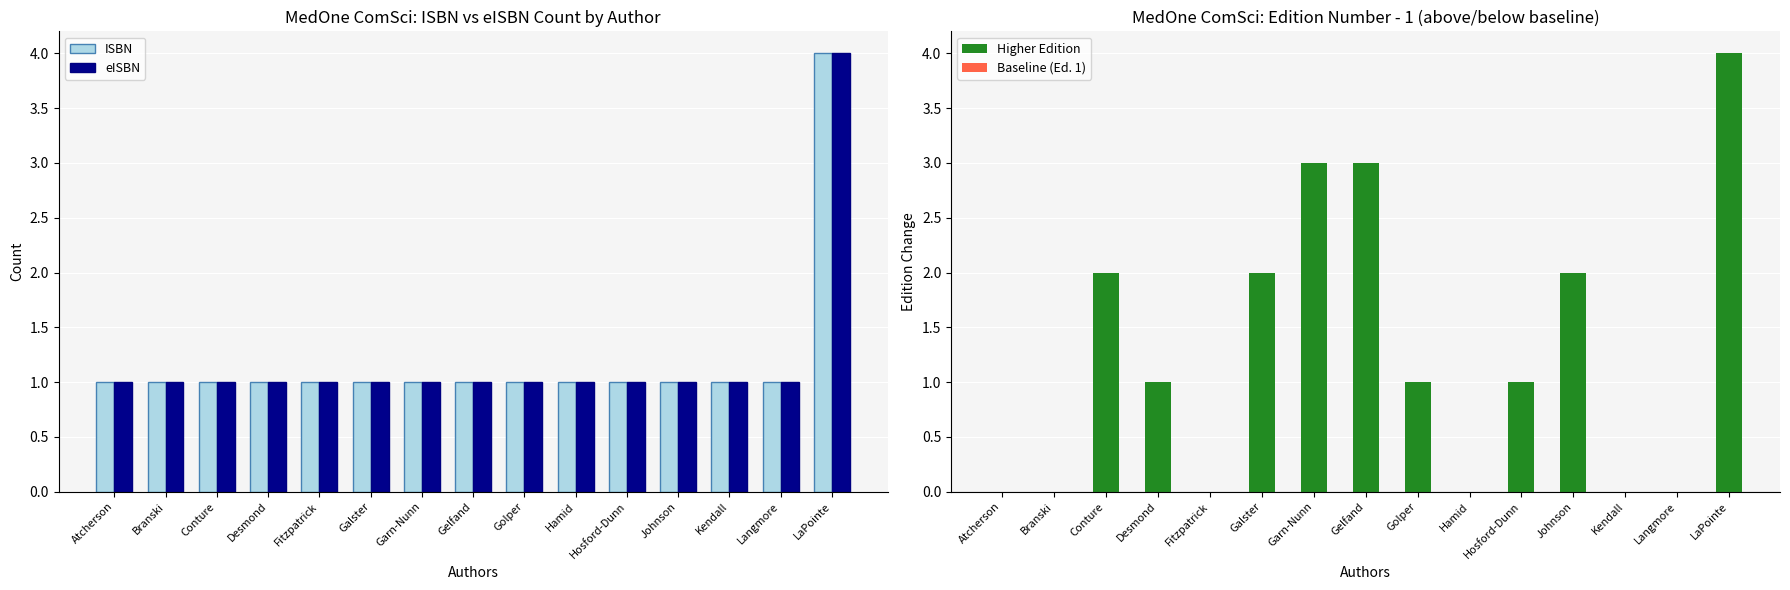

Rank the series at Galster from lowest to highest value.

ISBN, eISBN, Edition above baseline